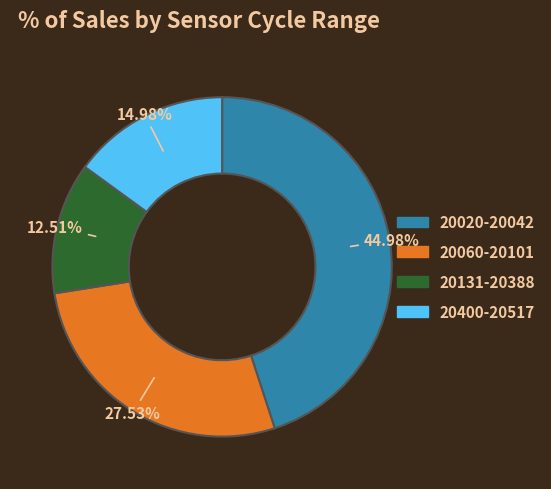

Does any single category account for the majority?

No